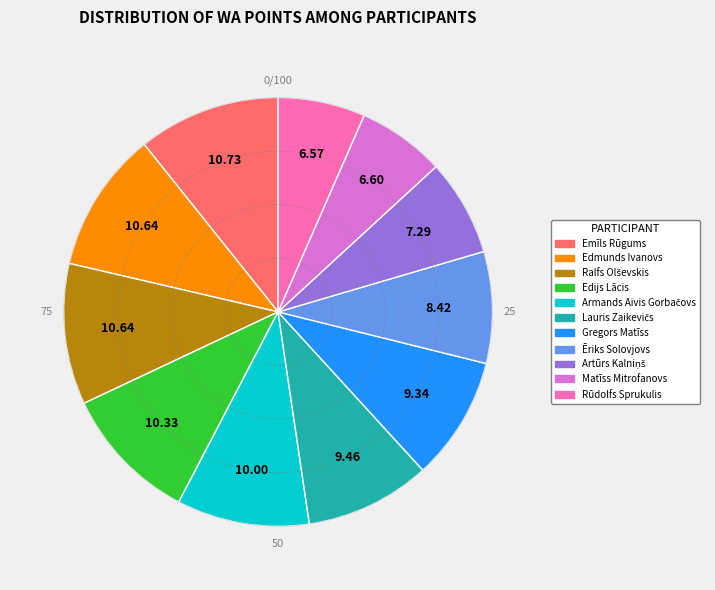

Is Edijs Lācis the majority of the pie?

No